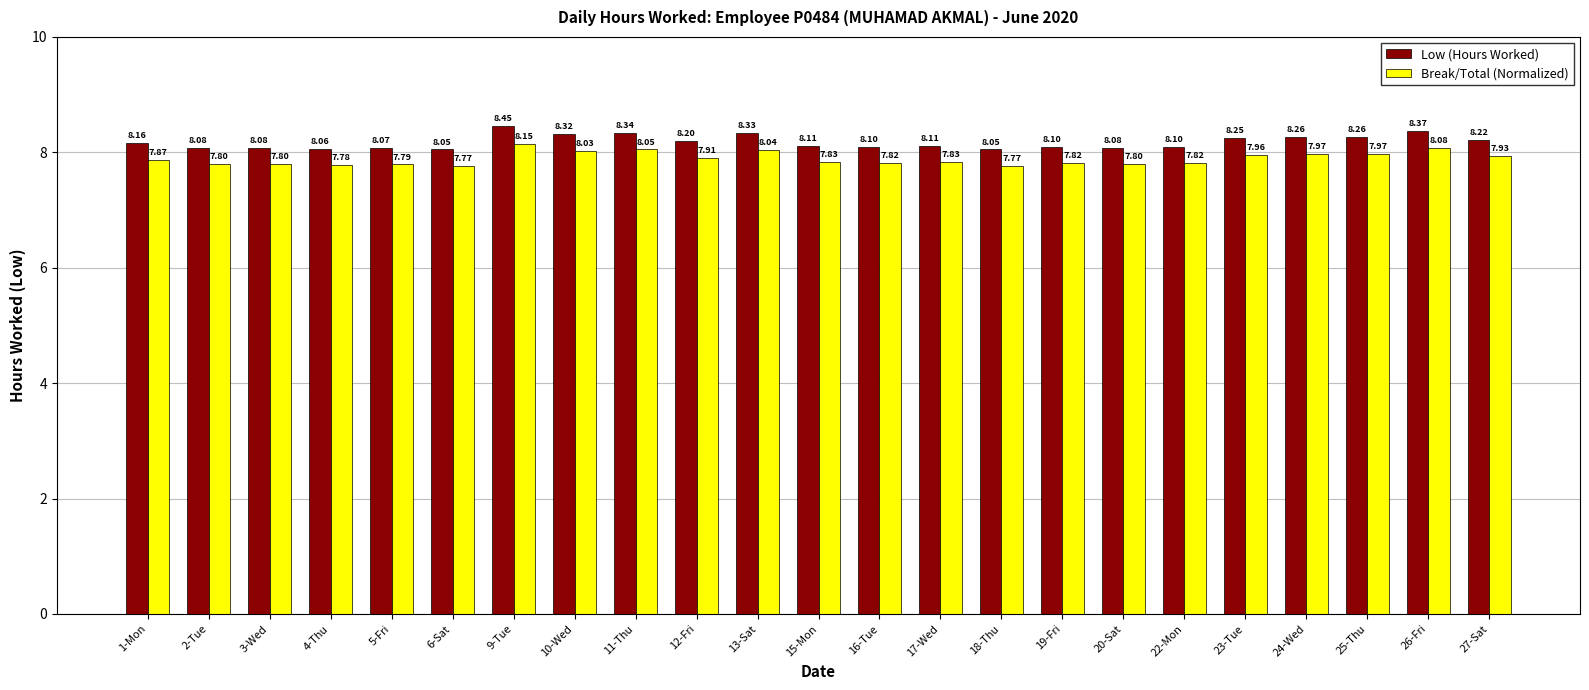

Which series changed the most between 6-Sat and 23-Tue?

Low (Hours Worked)